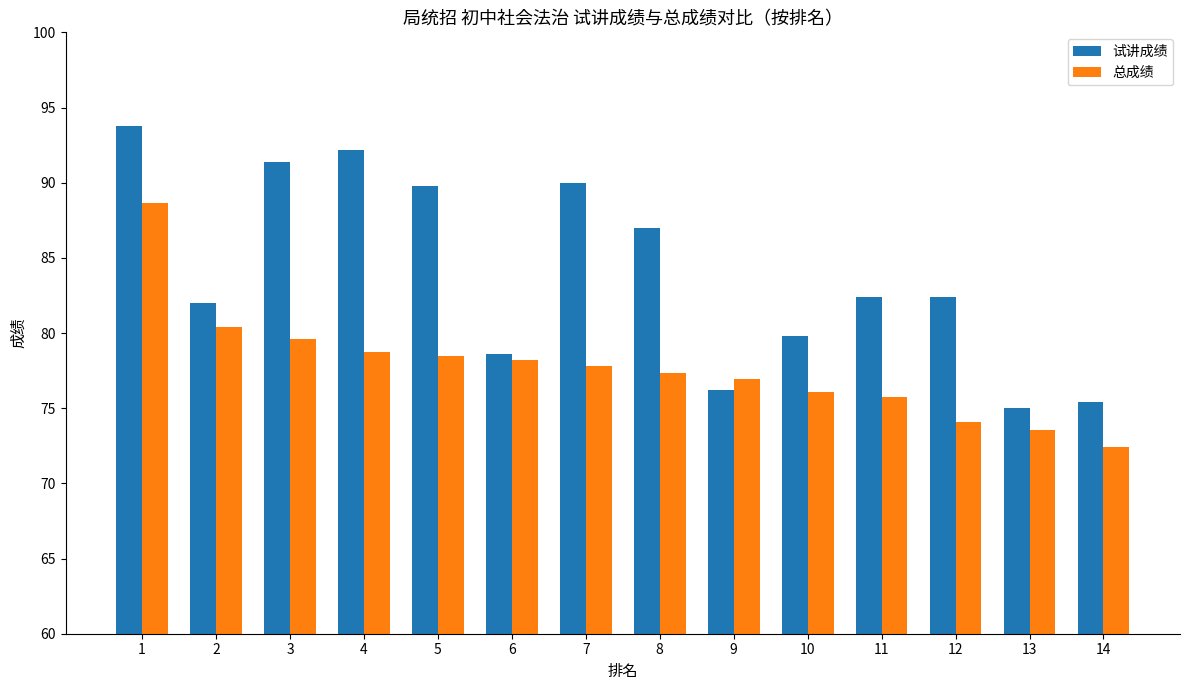

Reading right to left, transcribe all the data shown in this chart.

试讲成绩: 75.4	75.0	82.4	82.4	79.8	76.2	87.0	90.0	78.6	89.8	92.2	91.4	82.0	93.8
总成绩: 72.4	73.5	74.1	75.7	76.1	77.0	77.4	77.8	78.2	78.4	78.8	79.6	80.4	88.7